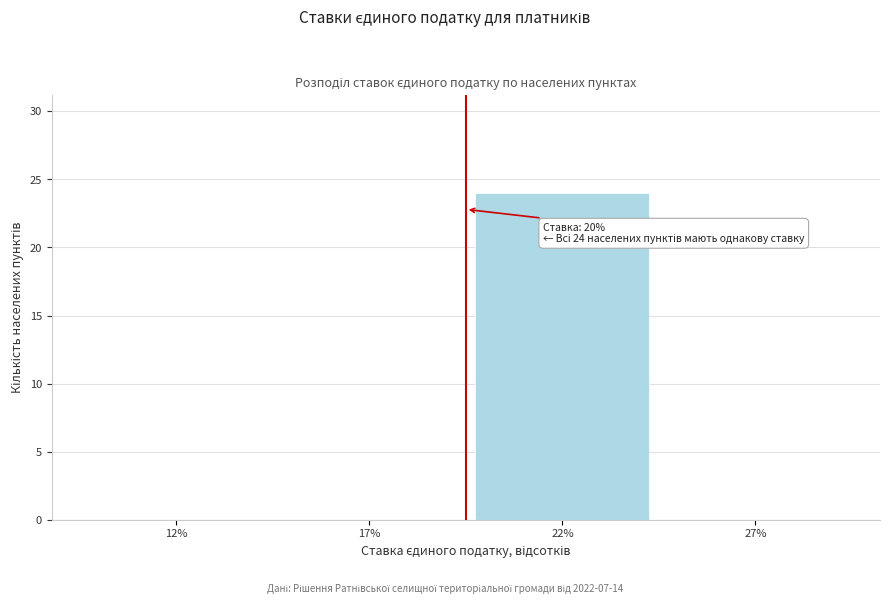

Reading left to right, transcribe all the data shown in this chart.

12%=0	17%=0	22%=24	27%=0